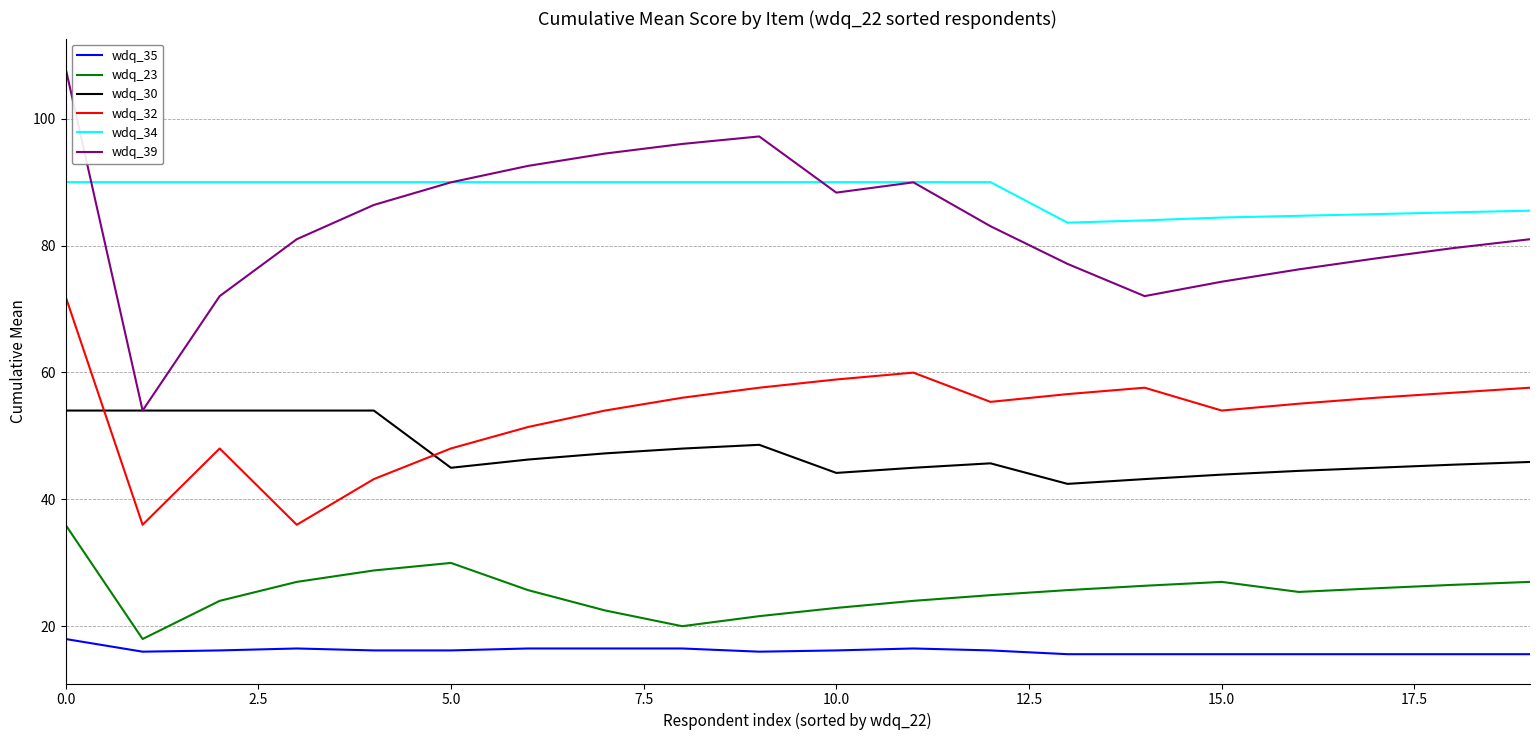

True or false: wdq_39 and wdq_34 cross at least once.

True